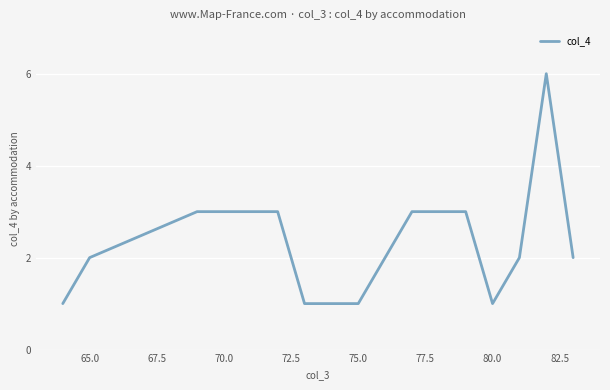

What is the difference between the maximum and minimum values?

5